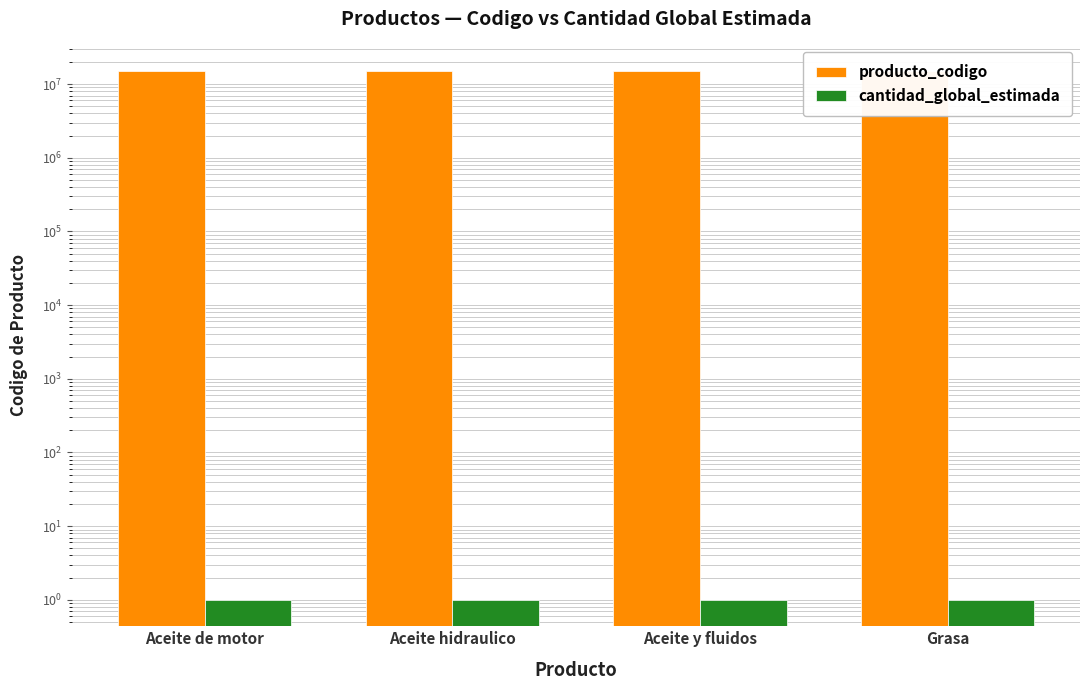

Reading left to right, list all the values displayed in this chart.

producto_codigo: 15121501	15121504	15121509	15121902
cantidad_global_estimada: 1	1	1	1